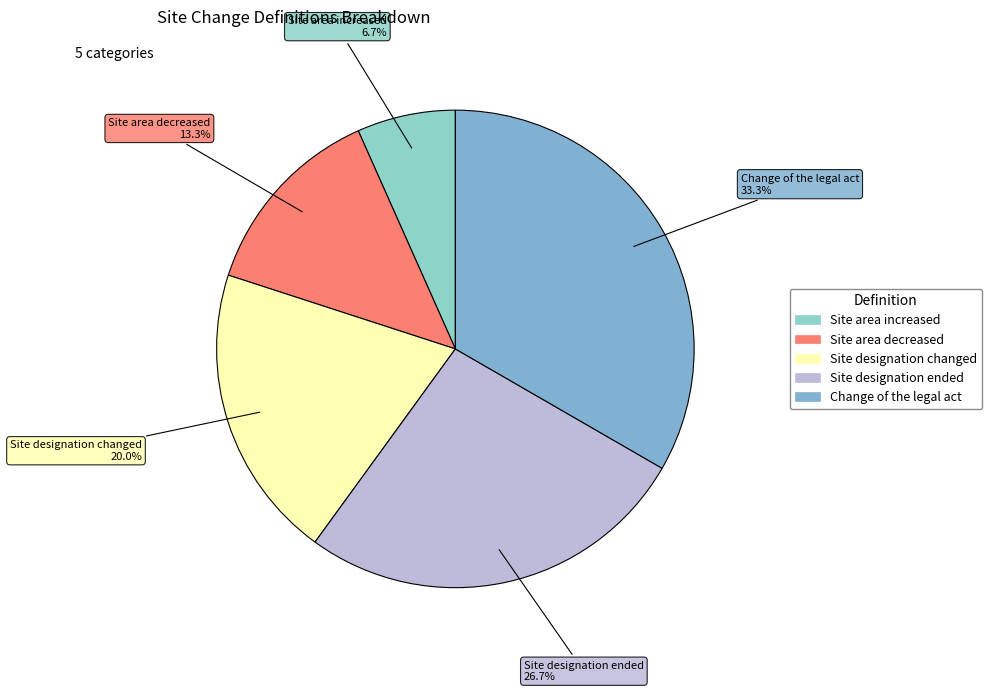

To the nearest percent, what is the average slice percentage?

20%